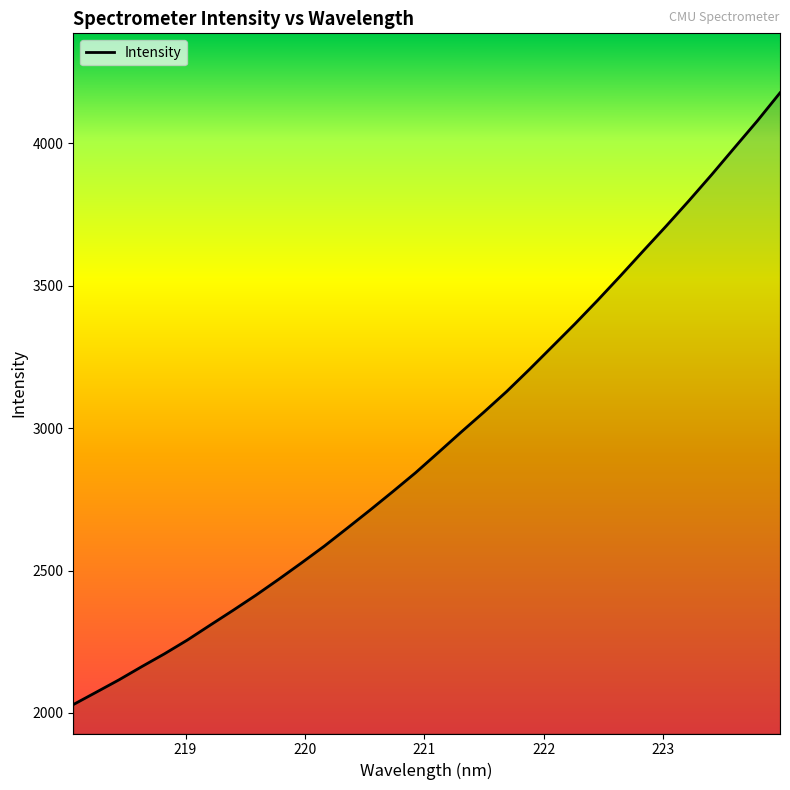

How many values are below 2913?

16